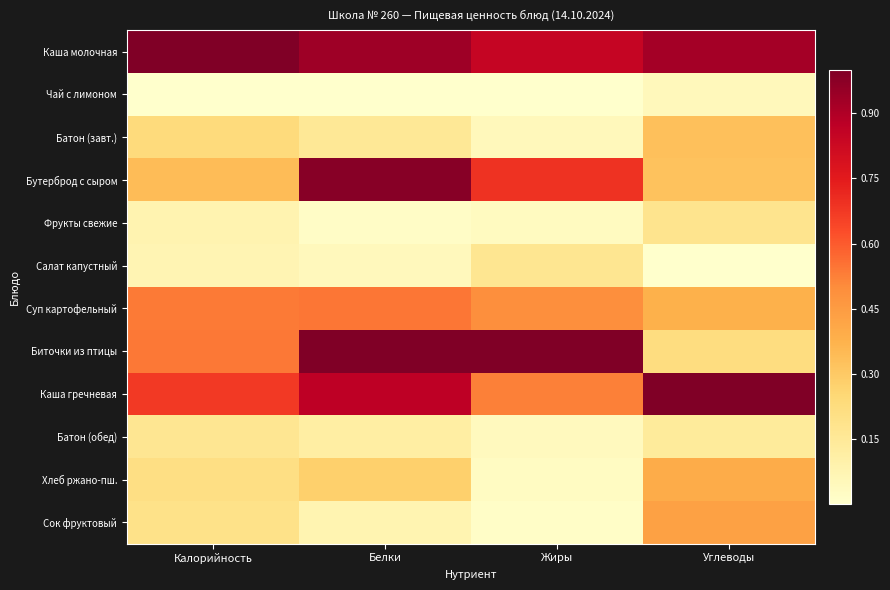

Reading left to right, what are all the values shown in this chart?

Каша молочная: Калорийность=1.0	Белки=0.9	Жиры=0.8	Углеводы=0.9
Чай с лимоном: Калорийность=0.0	Белки=0.0	Жиры=0.0	Углеводы=0.0
Батон (завт.): Калорийность=0.2	Белки=0.2	Жиры=0.0	Углеводы=0.3
Бутерброд с сыром: Калорийность=0.3	Белки=1.0	Жиры=0.7	Углеводы=0.3
Фрукты свежие: Калорийность=0.1	Белки=0.0	Жиры=0.0	Углеводы=0.2
Салат капустный: Калорийность=0.1	Белки=0.0	Жиры=0.2	Углеводы=0.0
Суп картофельный: Калорийность=0.5	Белки=0.5	Жиры=0.5	Углеводы=0.4
Биточки из птицы: Калорийность=0.5	Белки=1.0	Жиры=1.0	Углеводы=0.2
Каша гречневая: Калорийность=0.7	Белки=0.9	Жиры=0.5	Углеводы=1.0
Батон (обед): Калорийность=0.2	Белки=0.1	Жиры=0.0	Углеводы=0.1
Хлеб ржано-пш.: Калорийность=0.2	Белки=0.3	Жиры=0.0	Углеводы=0.4
Сок фруктовый: Калорийность=0.2	Белки=0.1	Жиры=0.0	Углеводы=0.4